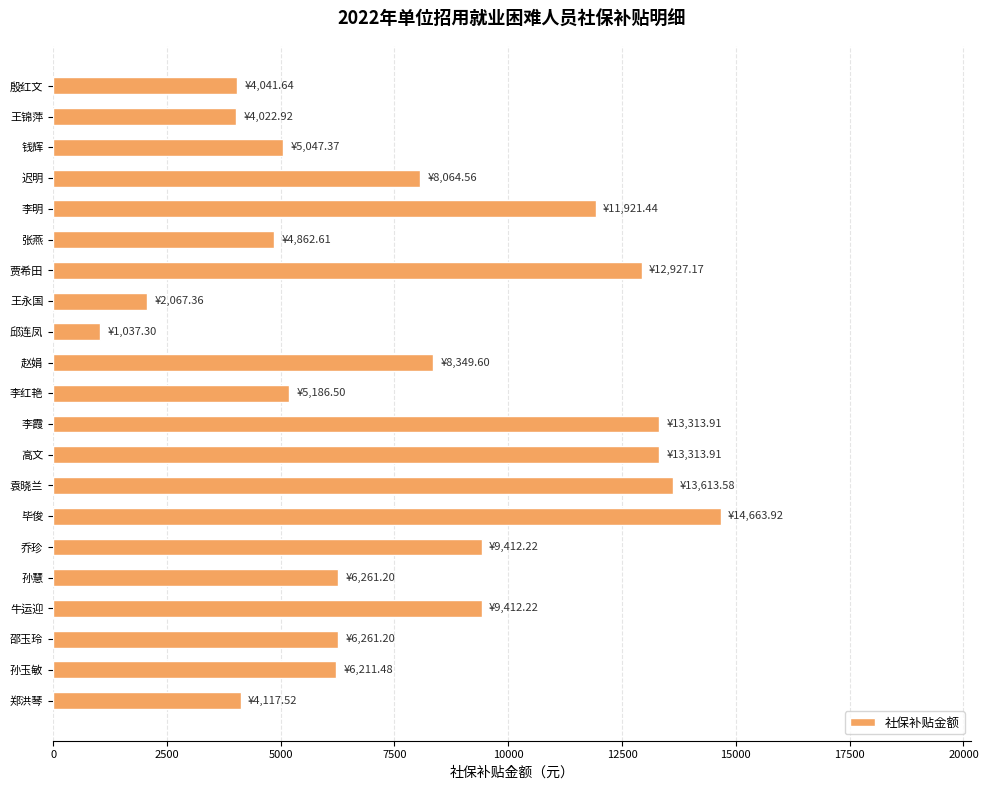

What is the change in value from 邵玉玲 to 李红艳?

-1074.7